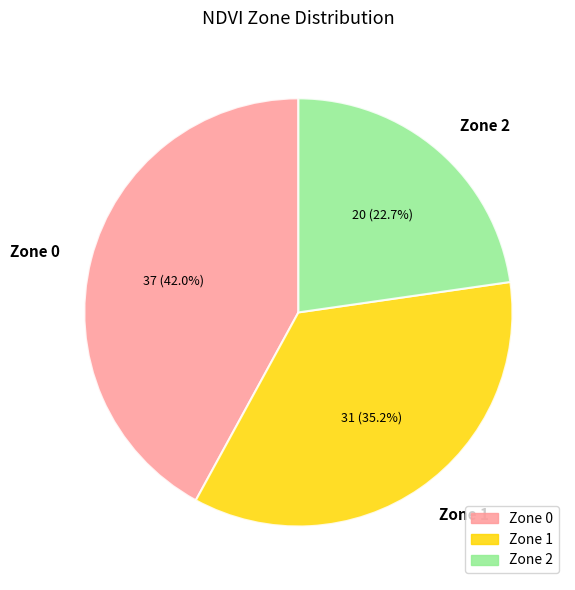

What percentage is NOT represented by Zone 2?

77.3%